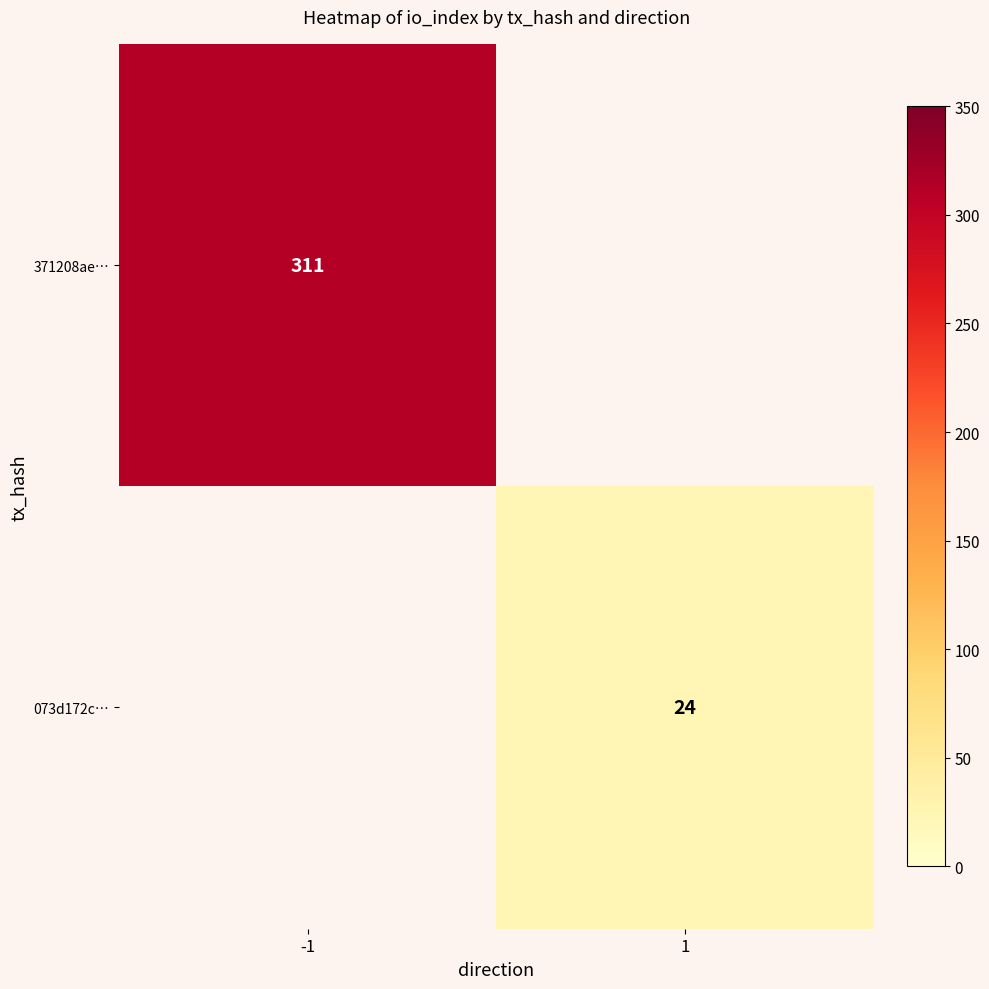

True or false: 073d172c… has a value of 14 at 1.

False